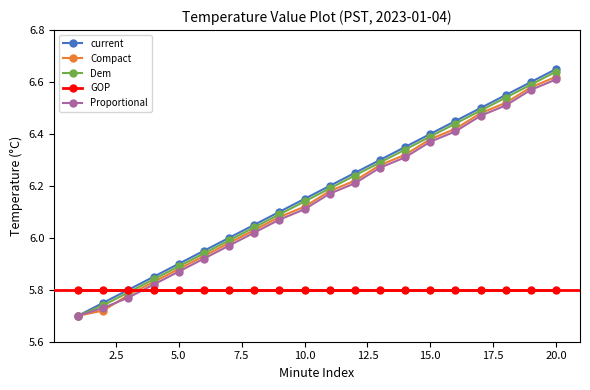

How many intersections are there between Proportional and GOP?

1